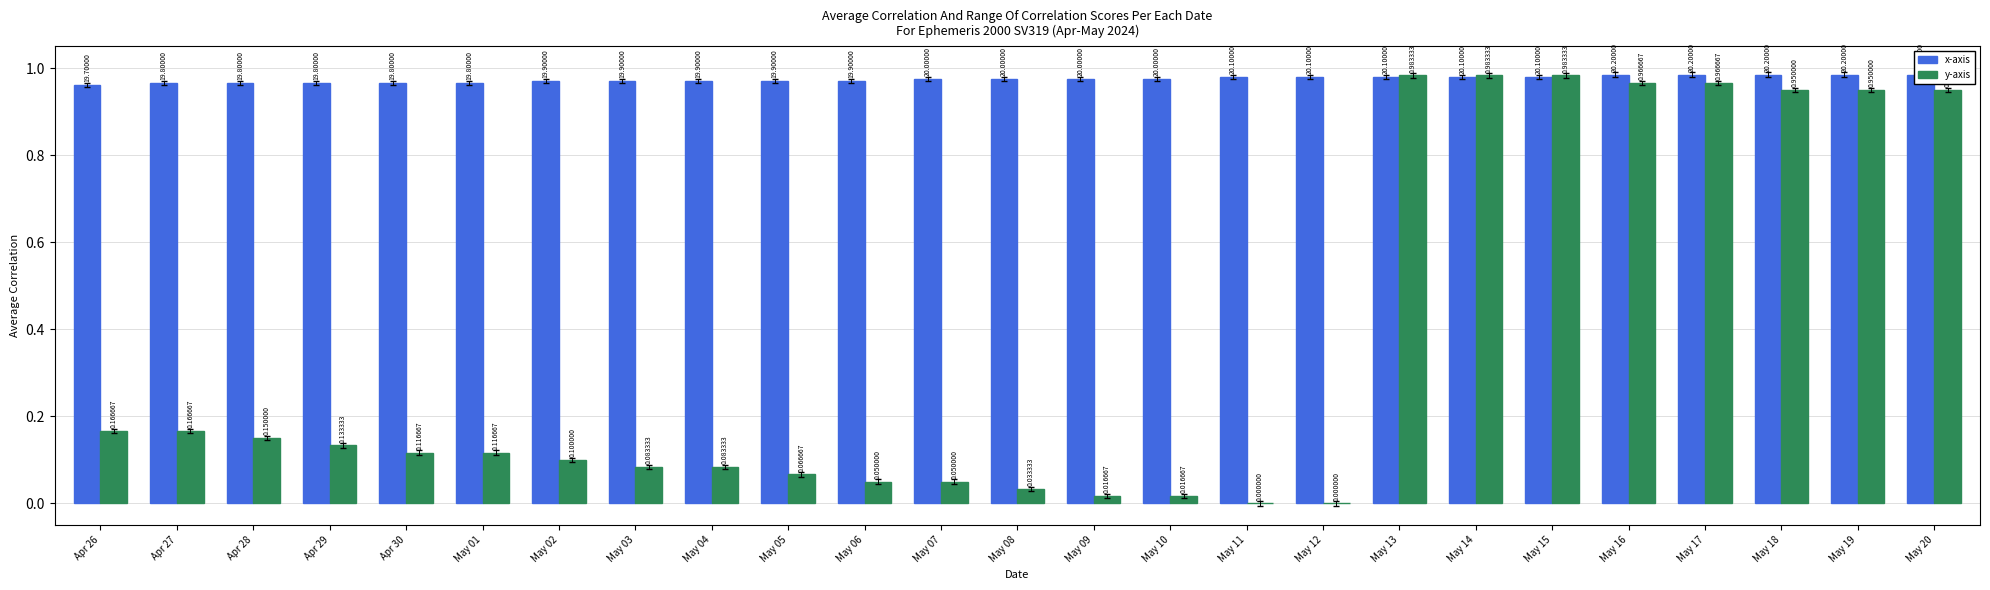

Count the x-axis values in the range 0 to 1.

25